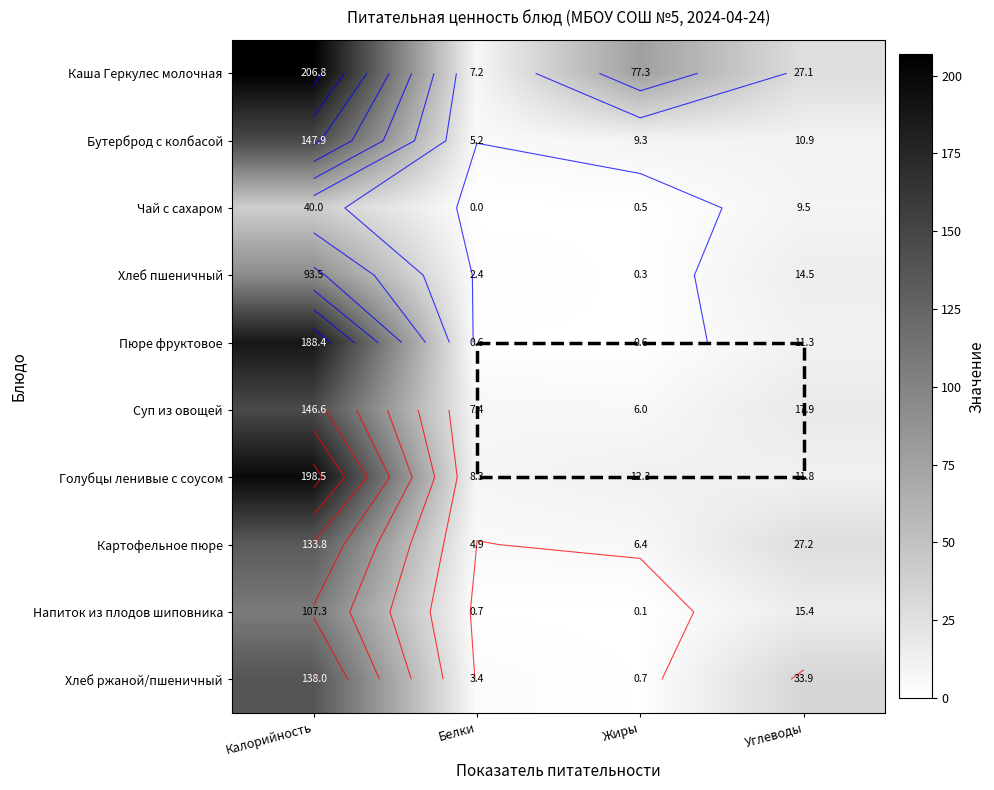

What is the difference between the maximum and minimum values in the Картофельное пюре series?

128.9